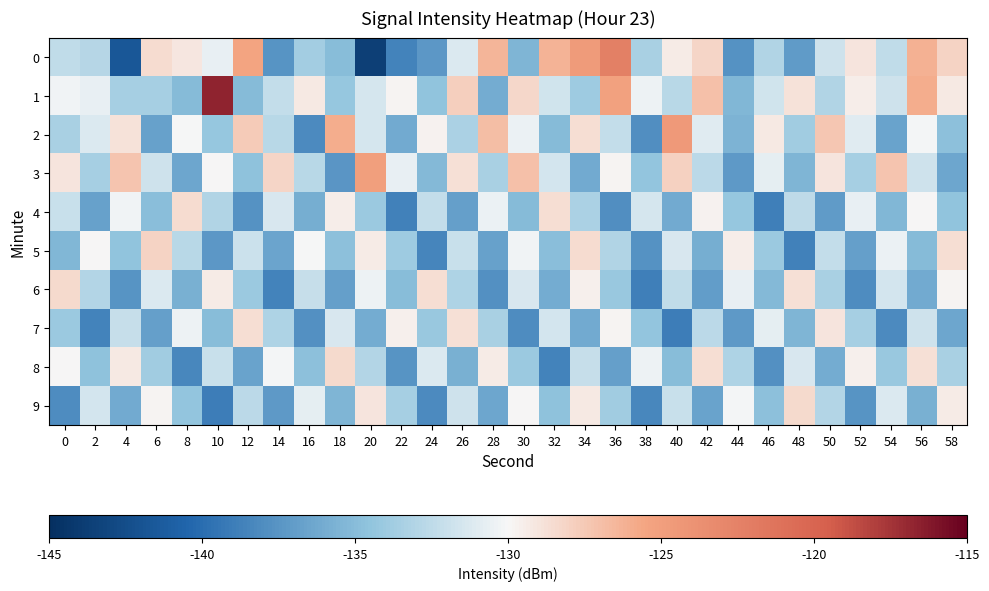

Reading left to right, transcribe all the data shown in this chart.

0: 0=-132.4	2=-132.8	4=-141.6	6=-128.6	8=-129.1	10=-130.7	12=-125.5	14=-137.6	16=-133.7	18=-135.0	20=-143.7	22=-138.6	24=-137.3	26=-131.2	28=-126.4	30=-135.4	32=-126.4	34=-124.6	36=-122.3	38=-133.5	40=-129.4	42=-128.2	44=-137.7	46=-133.2	48=-137.1	50=-131.8	52=-129.0	54=-132.4	56=-126.2	58=-128.1
1: 0=-130.3	2=-130.7	4=-133.6	6=-133.5	8=-135.1	10=-116.7	12=-135.1	14=-132.3	16=-129.2	18=-134.3	20=-131.5	22=-129.9	24=-134.6	26=-127.9	28=-136.0	30=-128.3	32=-131.7	34=-133.9	36=-125.2	38=-130.5	40=-132.8	42=-127.0	44=-135.3	46=-131.7	48=-128.9	50=-133.1	52=-129.5	54=-131.8	56=-126.0	58=-129.2
2: 0=-133.5	2=-131.2	4=-128.9	6=-136.7	8=-130.1	10=-134.3	12=-127.6	14=-132.8	16=-138.2	18=-125.9	20=-131.5	22=-136.1	24=-129.7	26=-133.3	28=-126.9	30=-130.5	32=-135.1	34=-128.7	36=-132.3	38=-137.9	40=-124.5	42=-131.0	44=-135.6	46=-129.2	48=-133.8	50=-127.4	52=-131.0	54=-136.6	56=-130.2	58=-134.8
3: 0=-129.0	2=-133.6	4=-127.2	6=-131.8	8=-136.4	10=-130.0	12=-134.6	14=-128.2	16=-132.8	18=-137.4	20=-125.0	22=-130.6	24=-135.2	26=-128.8	28=-133.4	30=-127.0	32=-131.6	34=-136.2	36=-129.8	38=-134.4	40=-128.0	42=-132.6	44=-137.2	46=-130.8	48=-135.4	50=-129.0	52=-133.6	54=-127.2	56=-131.8	58=-136.4
4: 0=-132.1	2=-136.7	4=-130.3	6=-134.9	8=-128.5	10=-133.1	12=-137.7	14=-131.3	16=-135.9	18=-129.5	20=-134.1	22=-138.7	24=-132.3	26=-136.9	28=-130.5	30=-135.1	32=-128.7	34=-133.3	36=-137.9	38=-131.5	40=-136.1	42=-129.7	44=-134.3	46=-138.9	48=-132.5	50=-137.1	52=-130.7	54=-135.3	56=-129.9	58=-134.5
5: 0=-135.3	2=-129.9	4=-134.5	6=-128.1	8=-132.7	10=-137.3	12=-131.9	14=-136.5	16=-130.1	18=-134.7	20=-129.3	22=-133.9	24=-138.5	26=-132.1	28=-136.7	30=-130.3	32=-134.9	34=-128.5	36=-133.1	38=-137.7	40=-131.3	42=-135.9	44=-129.5	46=-134.1	48=-138.7	50=-132.3	52=-136.9	54=-130.5	56=-135.1	58=-128.7
6: 0=-128.4	2=-133.0	4=-137.6	6=-131.2	8=-135.8	10=-129.4	12=-134.0	14=-138.6	16=-132.2	18=-136.8	20=-130.4	22=-135.0	24=-128.6	26=-133.2	28=-137.8	30=-131.4	32=-136.0	34=-129.6	36=-134.2	38=-138.8	40=-132.4	42=-137.0	44=-130.6	46=-135.2	48=-128.8	50=-133.4	52=-138.0	54=-131.6	56=-136.2	58=-129.8
7: 0=-134.0	2=-138.6	4=-132.2	6=-136.8	8=-130.4	10=-135.0	12=-128.6	14=-133.2	16=-137.8	18=-131.4	20=-136.0	22=-129.6	24=-134.2	26=-128.8	28=-133.4	30=-138.0	32=-131.6	34=-136.2	36=-129.8	38=-134.4	40=-139.0	42=-132.6	44=-137.2	46=-130.8	48=-135.4	50=-129.0	52=-133.6	54=-138.2	56=-131.8	58=-136.4
8: 0=-130.0	2=-134.6	4=-129.2	6=-133.8	8=-138.4	10=-132.0	12=-136.6	14=-130.2	16=-134.8	18=-128.4	20=-133.0	22=-137.6	24=-131.2	26=-135.8	28=-129.4	30=-134.0	32=-138.6	34=-132.2	36=-136.8	38=-130.4	40=-135.0	42=-128.6	44=-133.2	46=-137.8	48=-131.4	50=-136.0	52=-129.6	54=-134.2	56=-128.8	58=-133.4
9: 0=-138.0	2=-131.6	4=-136.2	6=-129.8	8=-134.4	10=-139.0	12=-132.6	14=-137.2	16=-130.8	18=-135.4	20=-129.0	22=-133.6	24=-138.2	26=-131.8	28=-136.4	30=-130.0	32=-134.6	34=-129.2	36=-133.8	38=-138.4	40=-132.0	42=-136.6	44=-130.2	46=-134.8	48=-128.4	50=-133.0	52=-137.6	54=-131.2	56=-135.8	58=-129.4